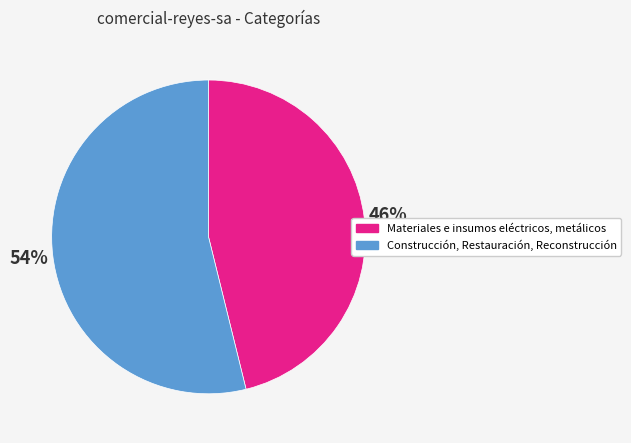

To the nearest percent, what is the difference between the Materiales e insumos eléctricos, metálicos and Construcción, Restauración, Reconstrucción slice percentages?

8%